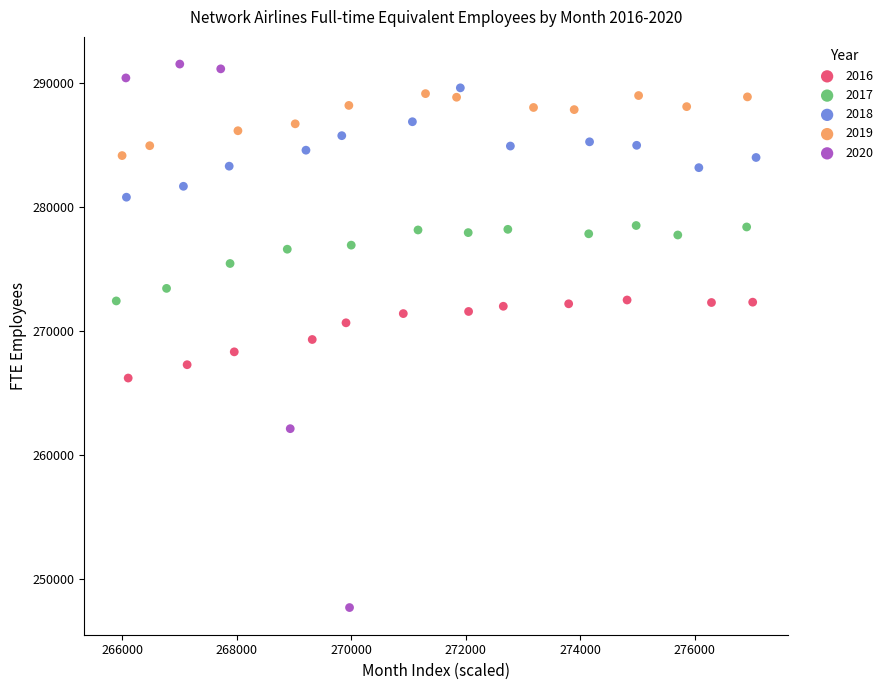

Which series has the largest Y range (max minus min)?

2020